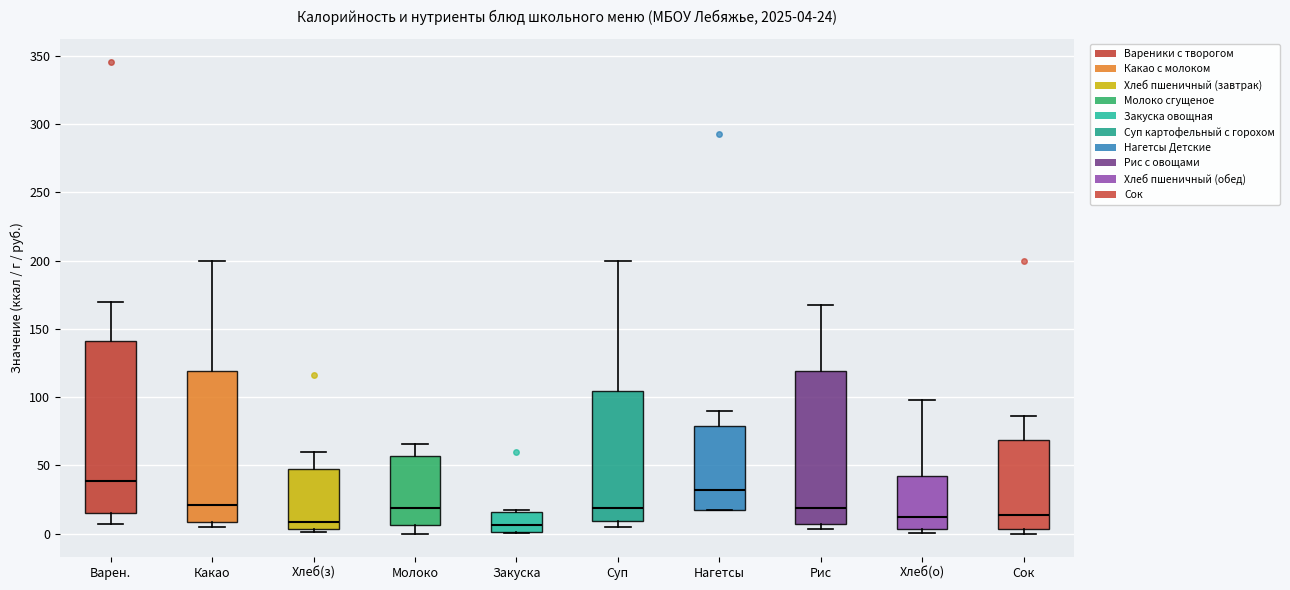

Which box has the highest median line?

Варен.